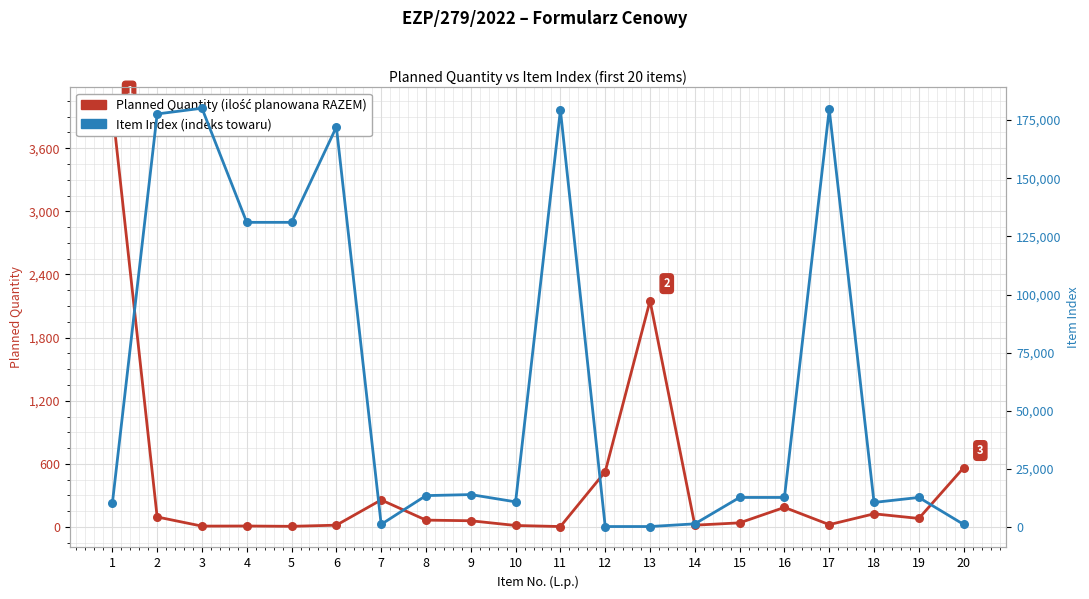

Which series reaches the maximum Y coordinate?

Item Index (indeks towaru)